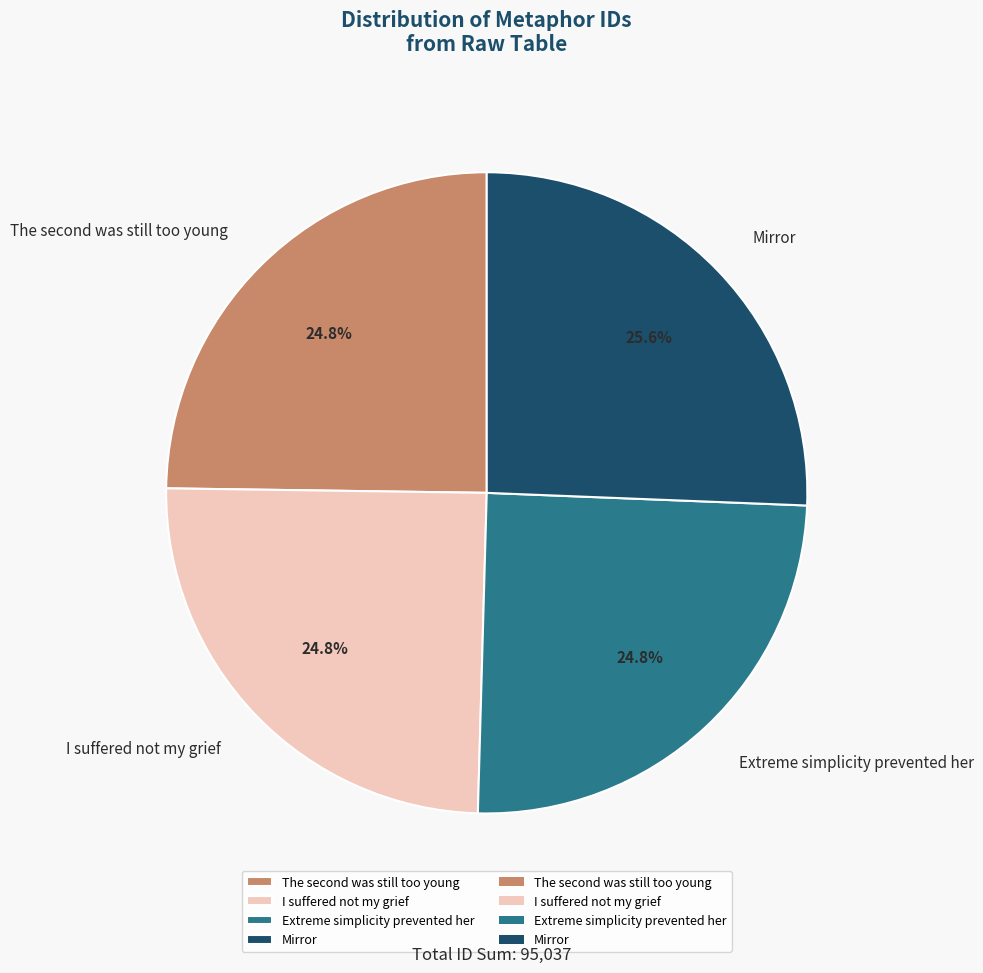

Is there any slice that represents more than half of the pie?

No